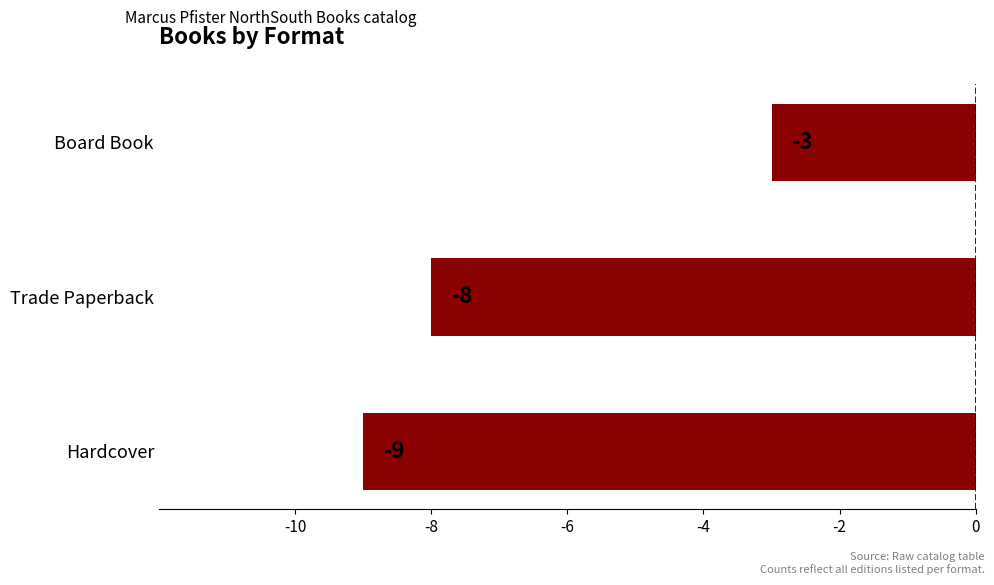

What is the difference between the maximum and minimum values?

6